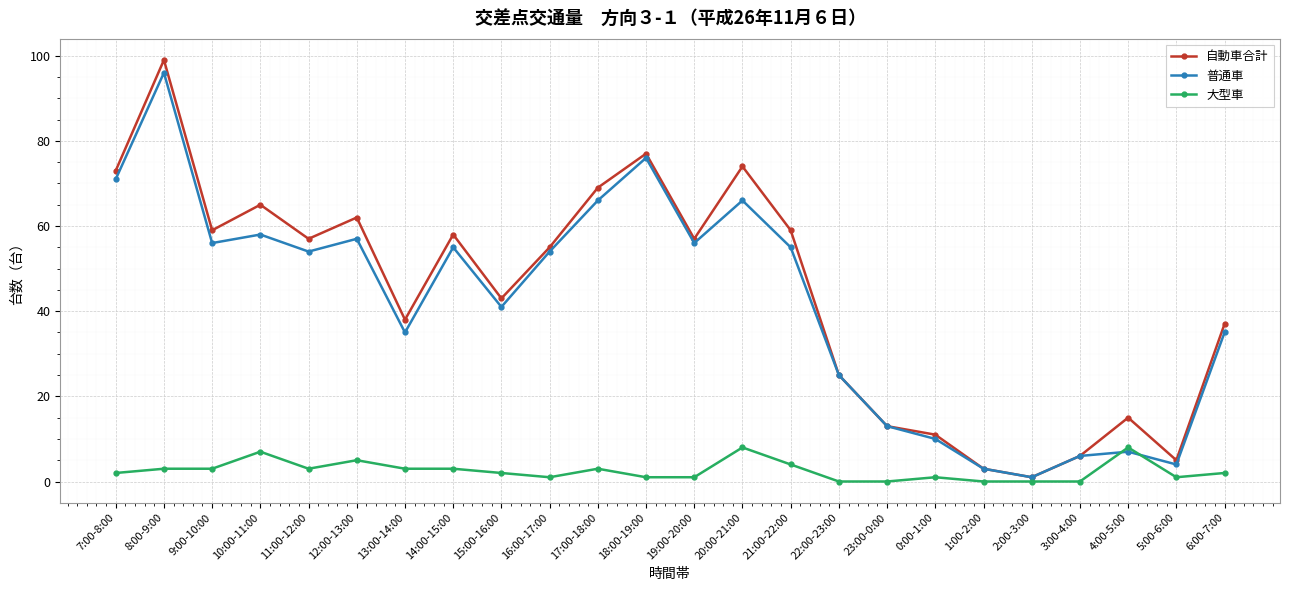

What value does the 大型車 series have at 16:00-17:00?

1